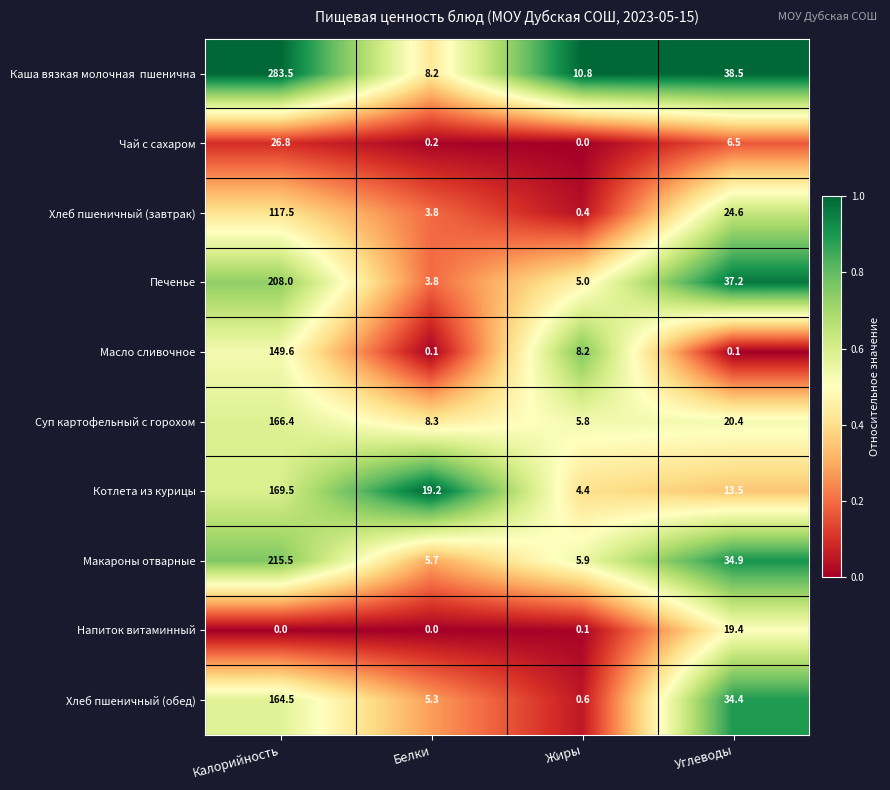

What is the spread (max minus min) of values at Калорийность?

283.5